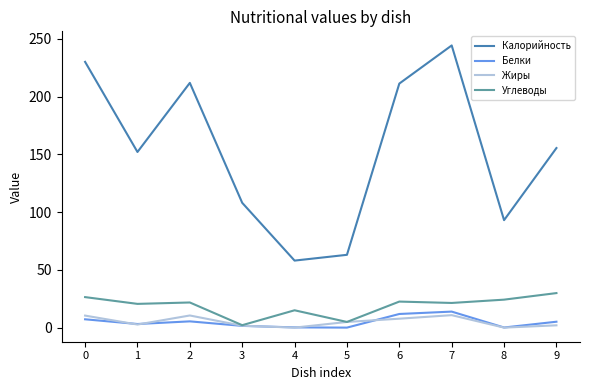

What is the maximum value shown in the chart?

244.2